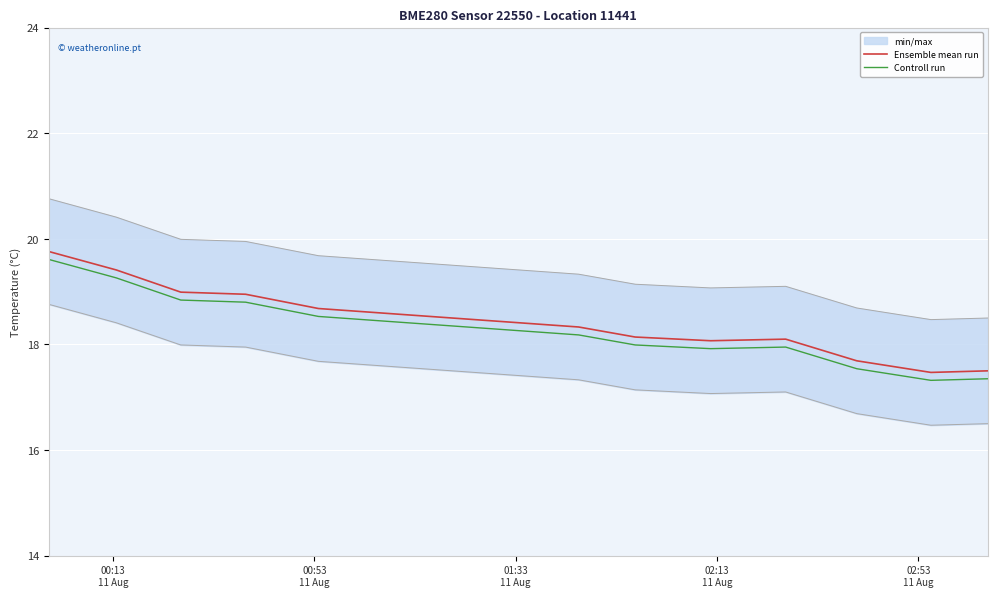

List the series in order of their peak value, highest first.

Ensemble mean run, Controll run